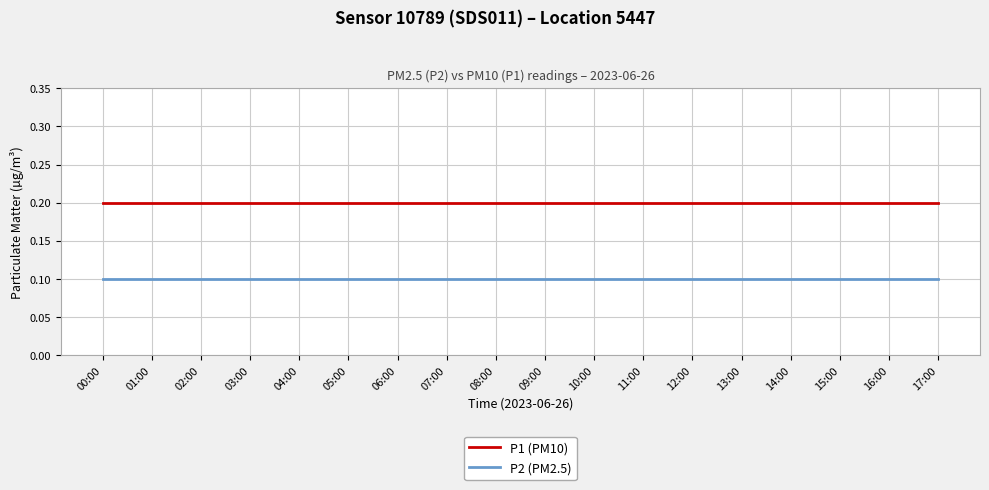

Rank the series by their average value, from highest to lowest.

P1 (PM10), P2 (PM2.5)